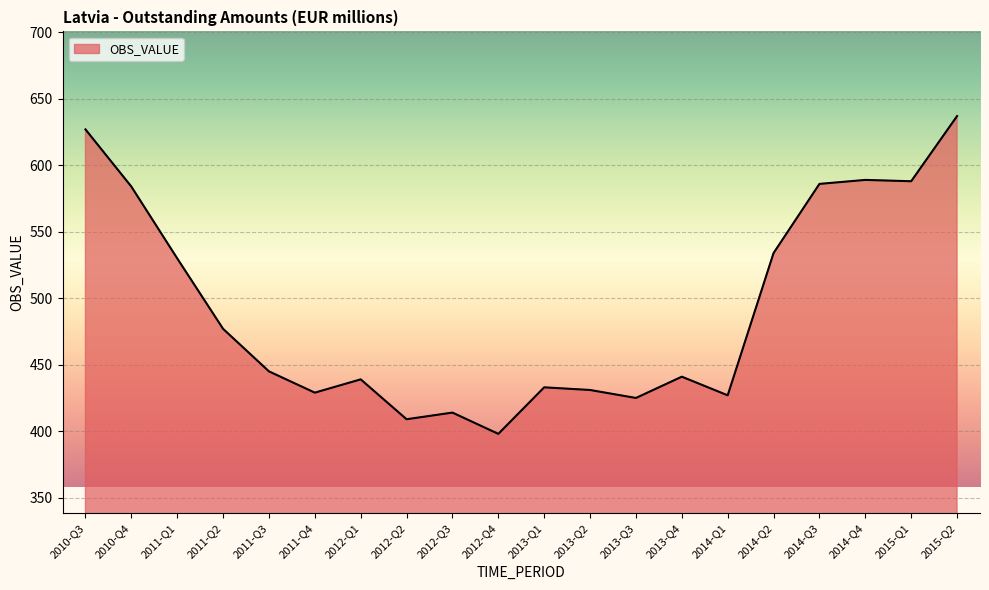

What is the difference between the maximum and minimum values?

239